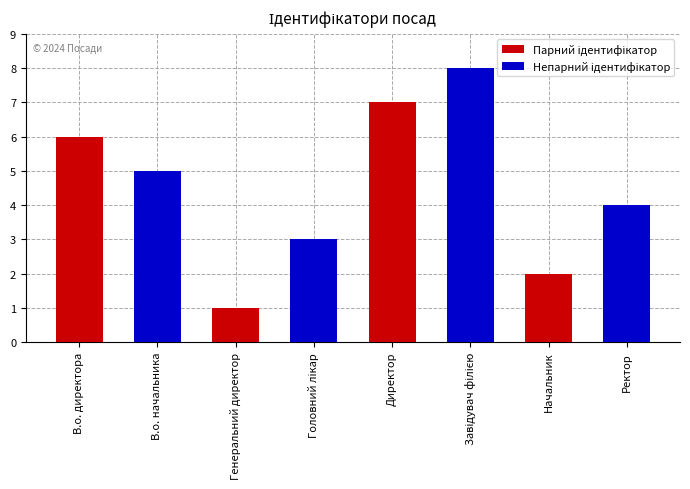

Which label corresponds to the smallest value in the chart?

Генеральний директор